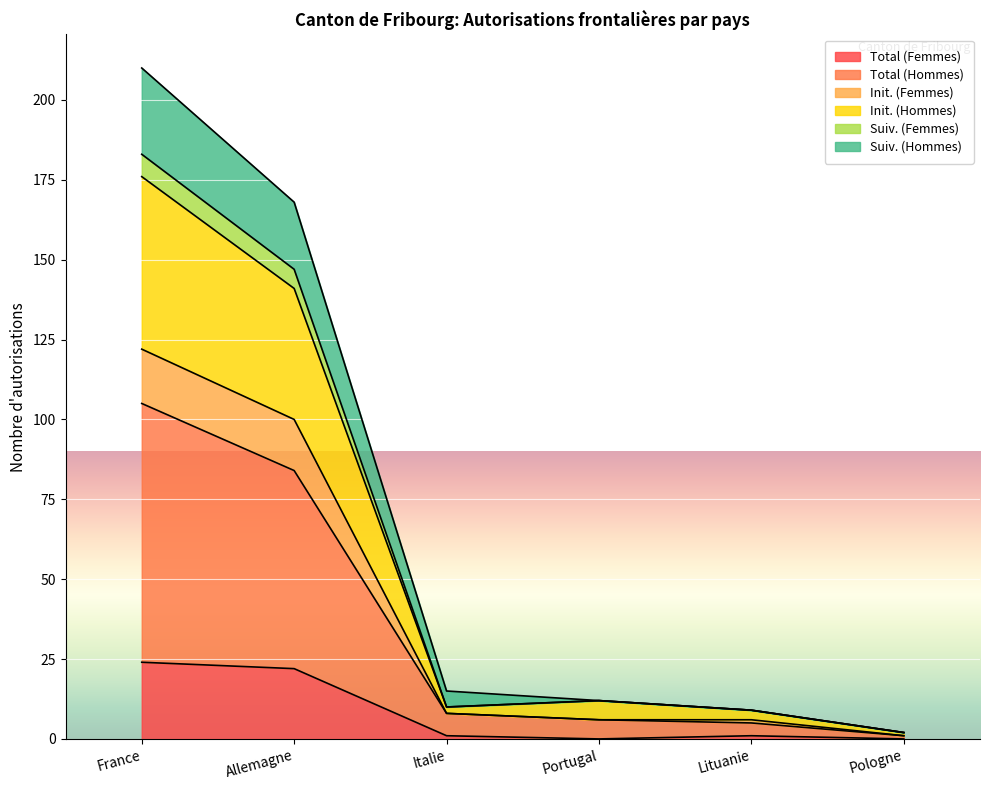

Which category has the lowest value across all series?

Portugal